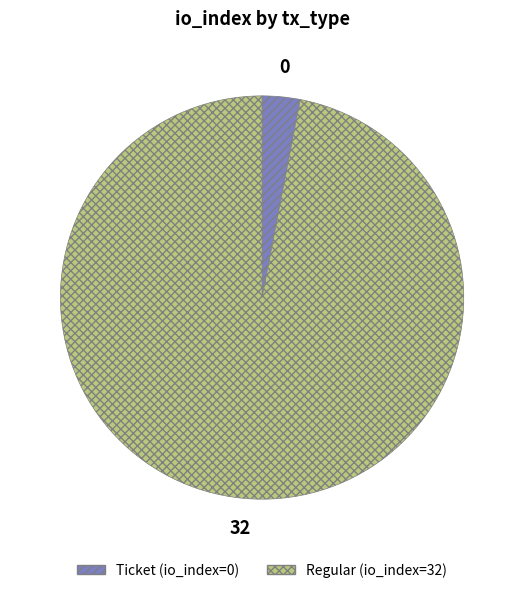

How many segments does this pie chart have?

2